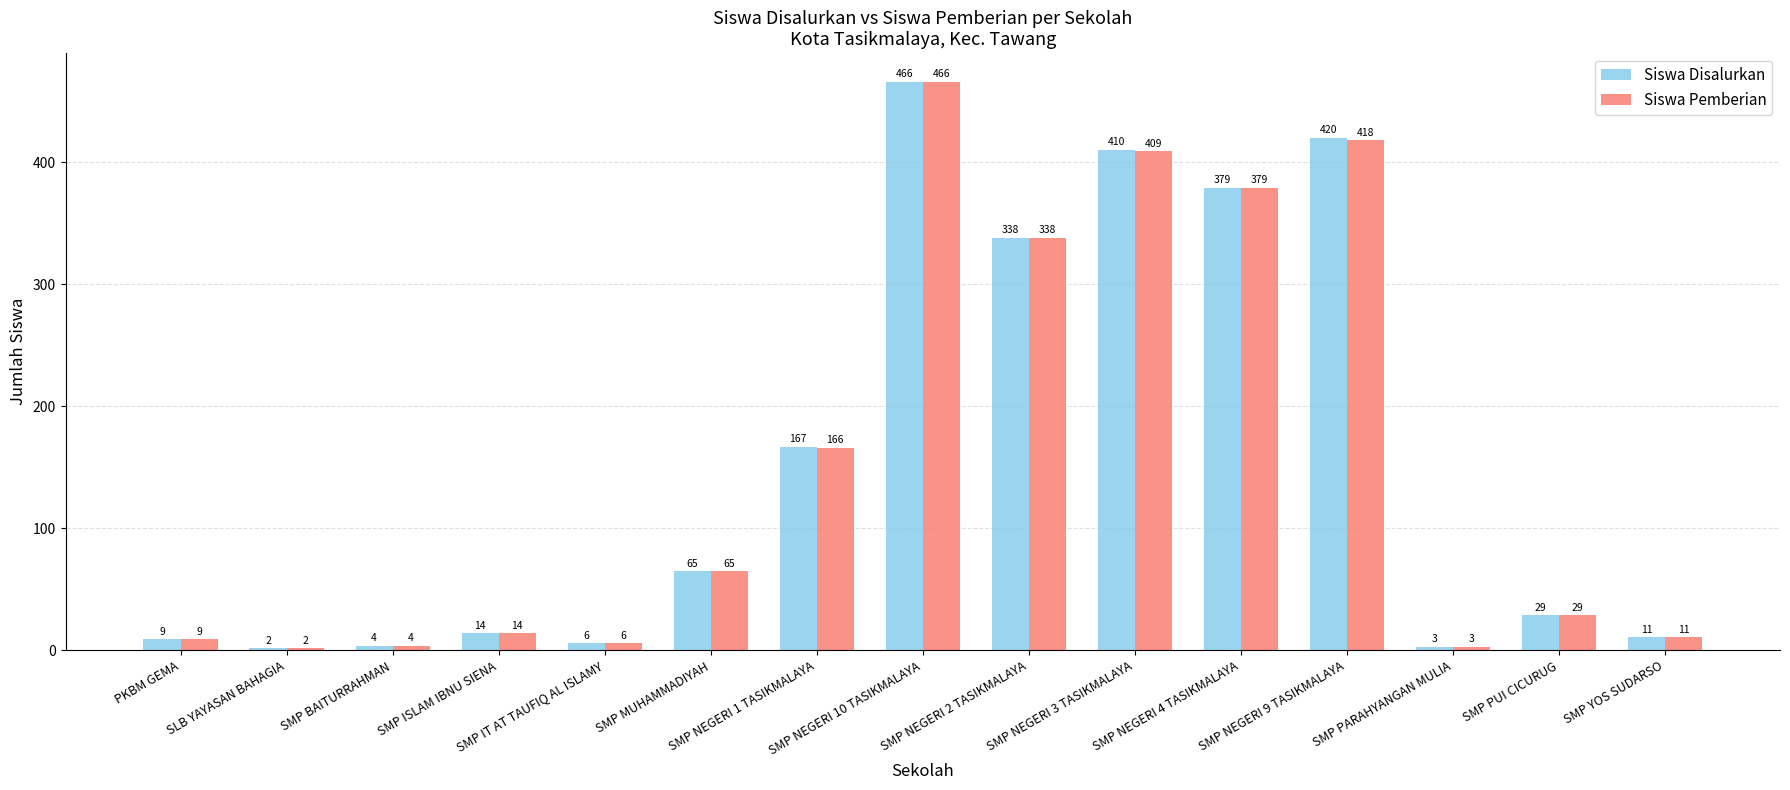

Which category has the lowest value in the Siswa Pemberian series?

SLB YAYASAN BAHAGIA